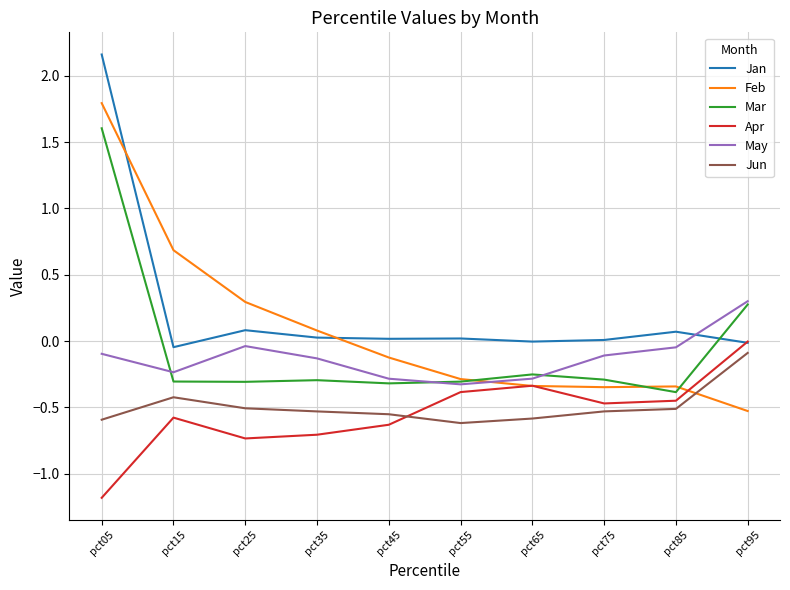

List the series in order of their peak value, lowest first.

Jun, Apr, May, Mar, Feb, Jan